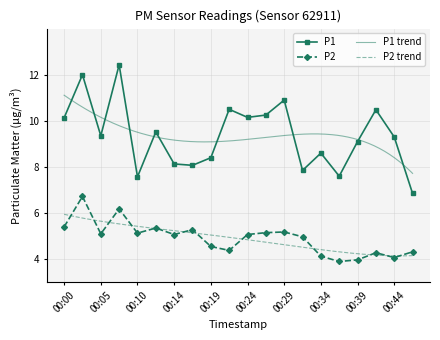

The P1 series shows 14.4 at 00:17. True or false?

False